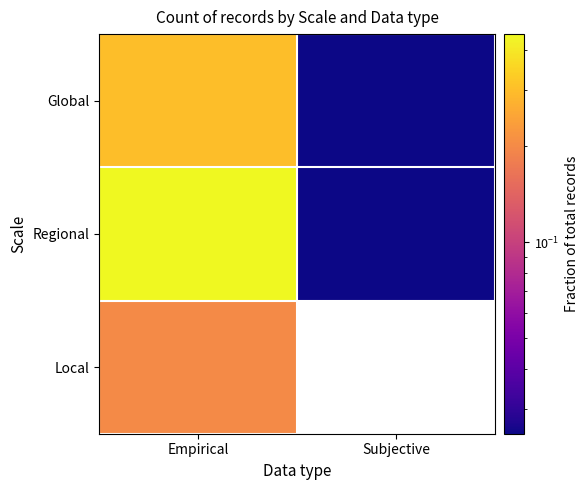

Rank the series at Empirical from highest to lowest value.

Regional, Global, Local